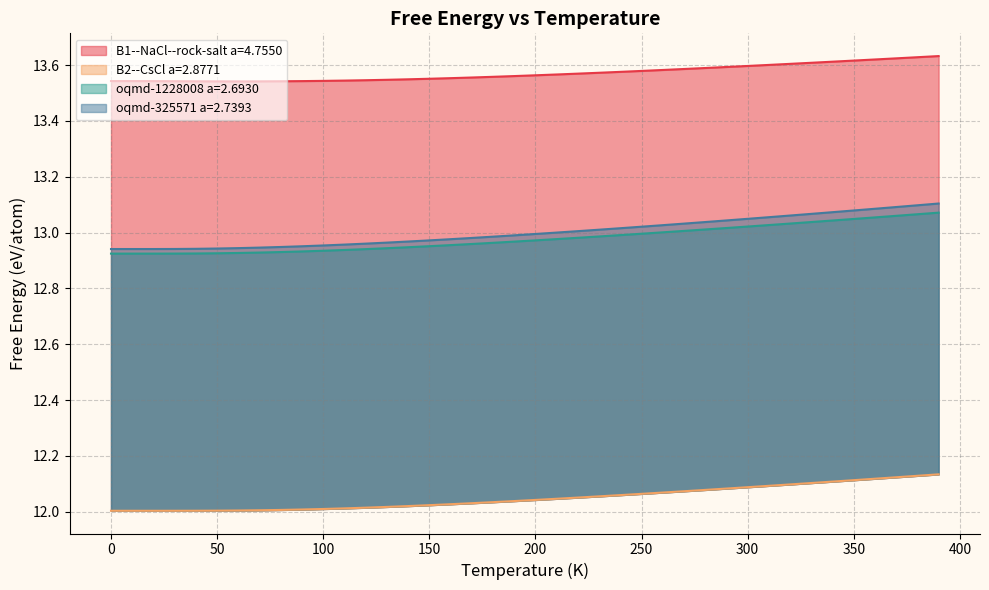

What is the spread (max minus min) of values at 140.0?

1.5